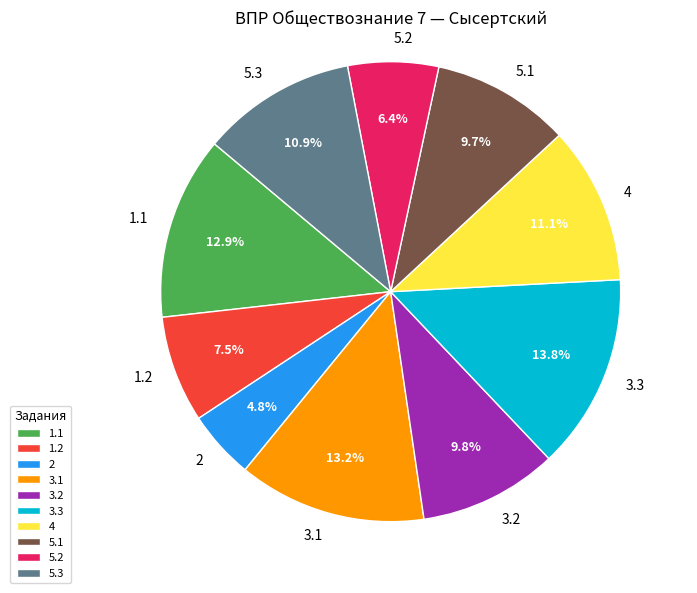

Between 1.2 and 5.1, which is larger?

5.1